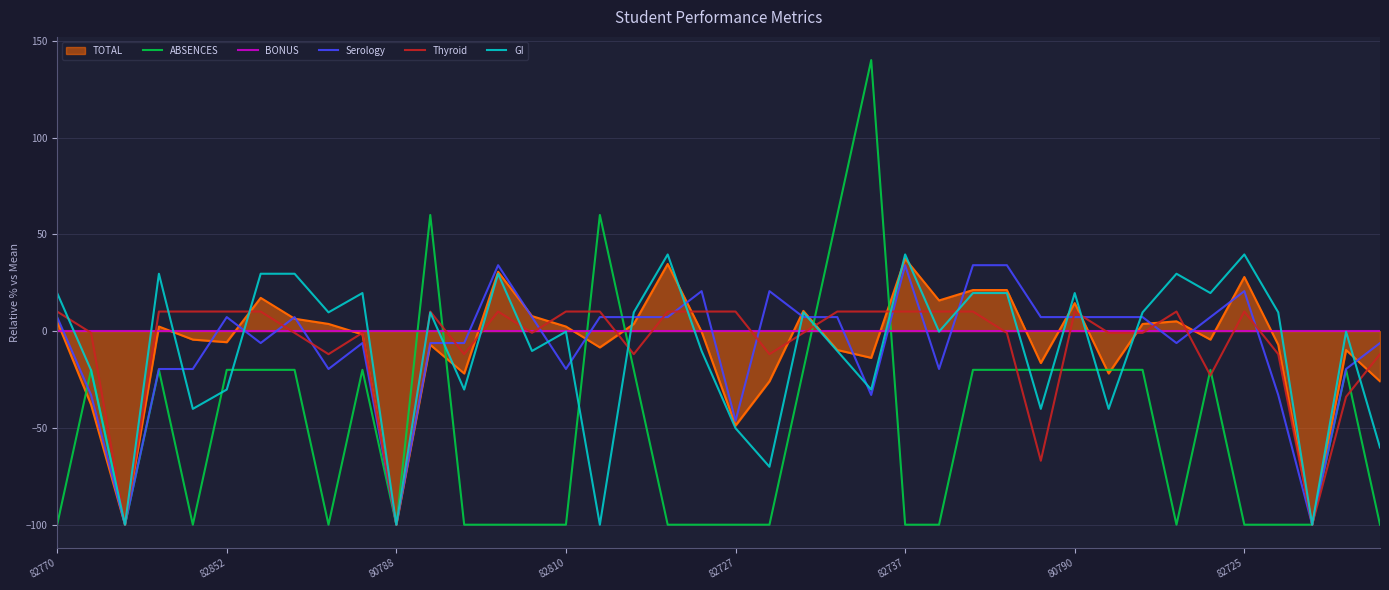

How many lines are shown in the chart?

5